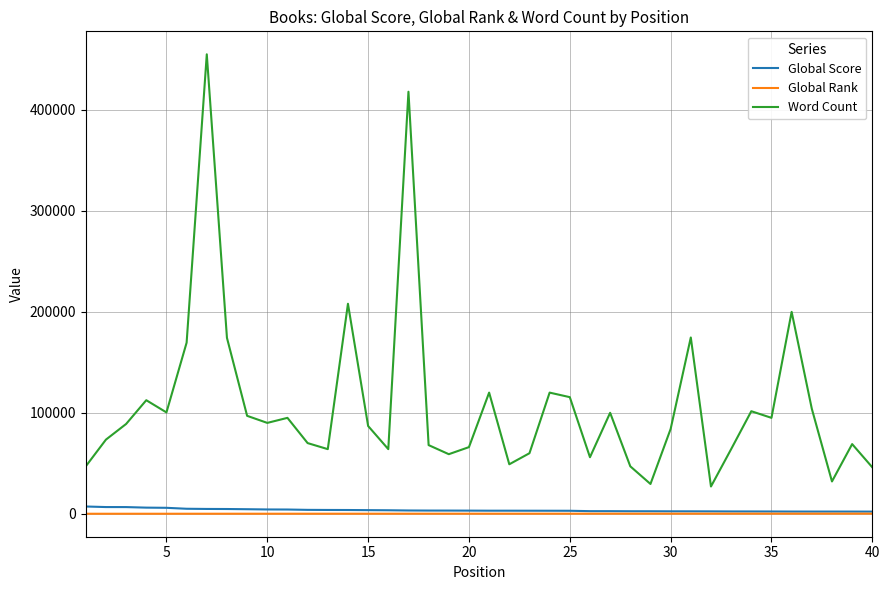

Which series has the largest range (max minus min)?

Word Count